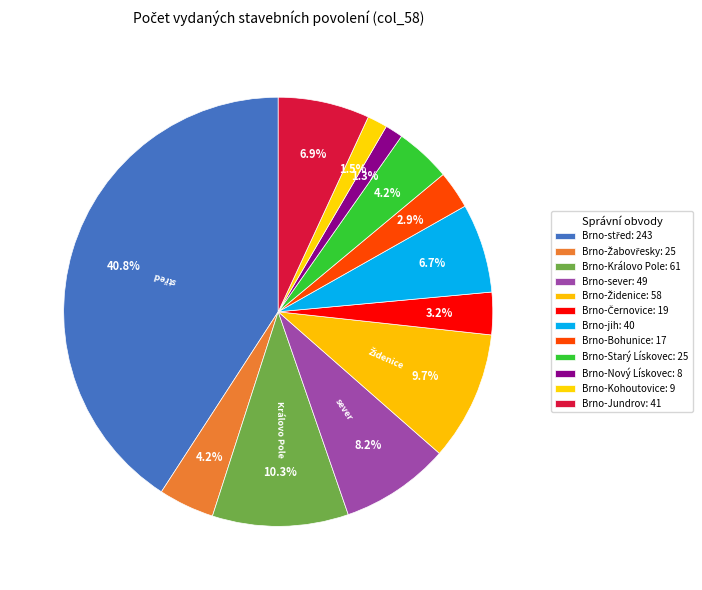

To the nearest percent, what percentage of the pie is Brno-Jundrov?

7%